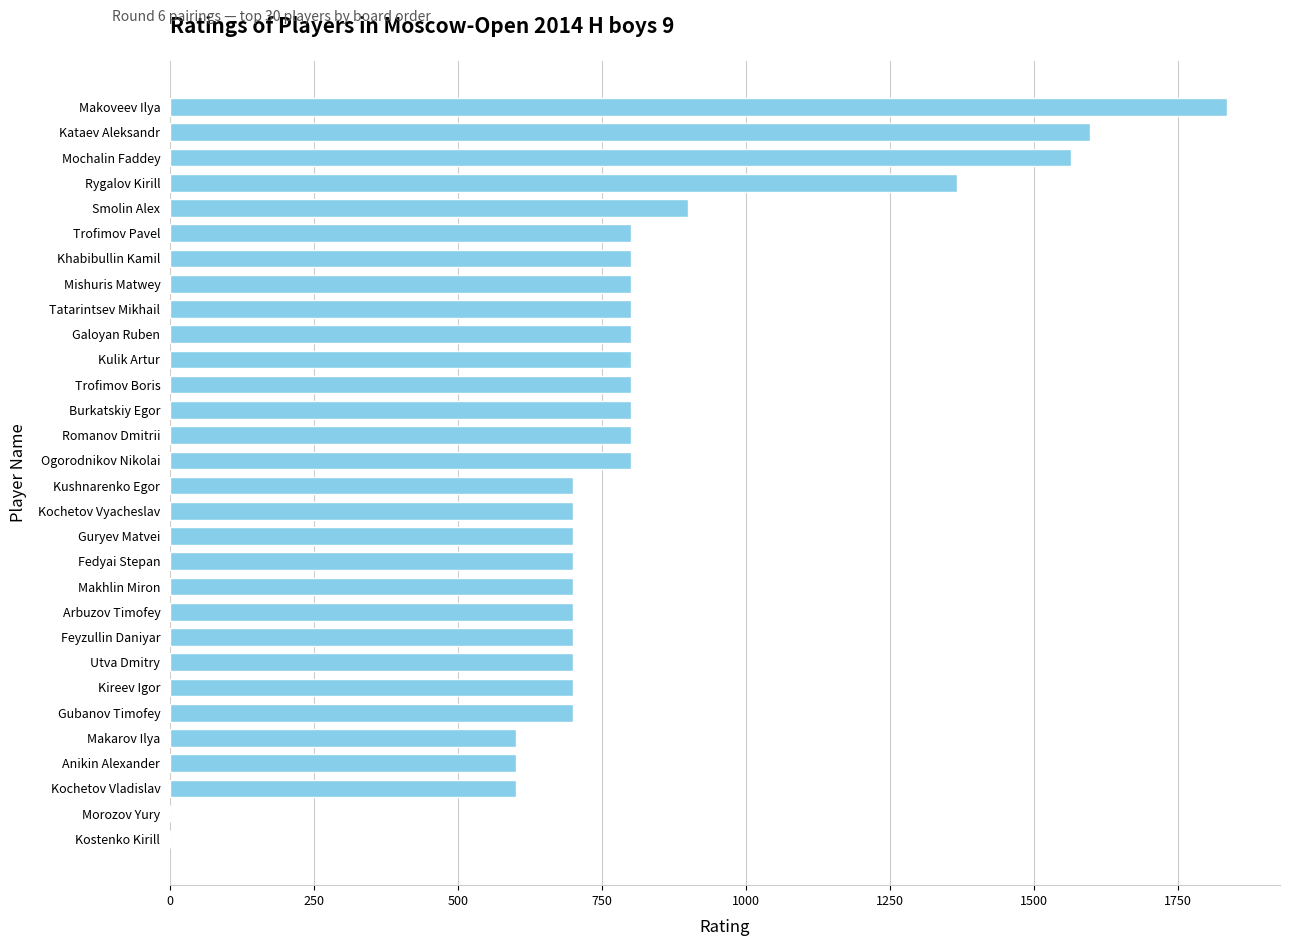

True or false: the data shows 1335 at Tatarintsev Mikhail.

False